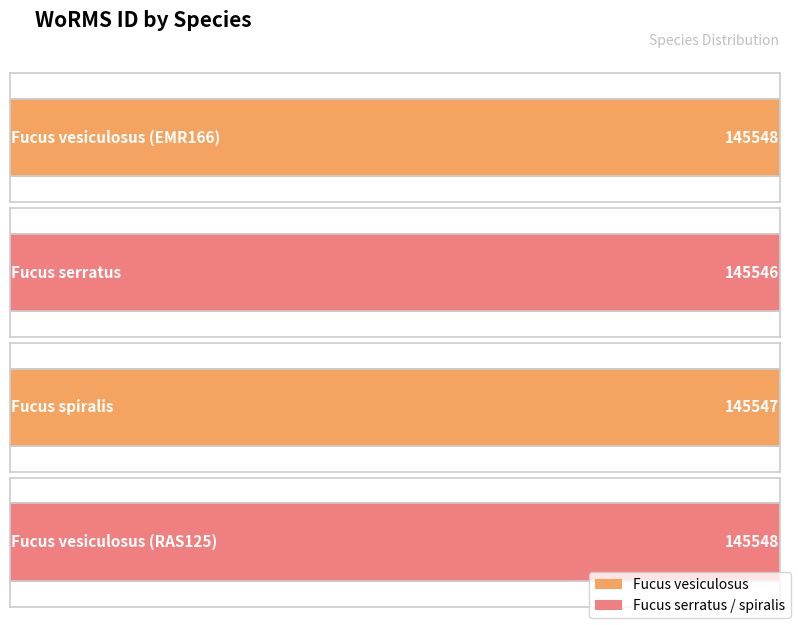

How many data points does each series have?

4